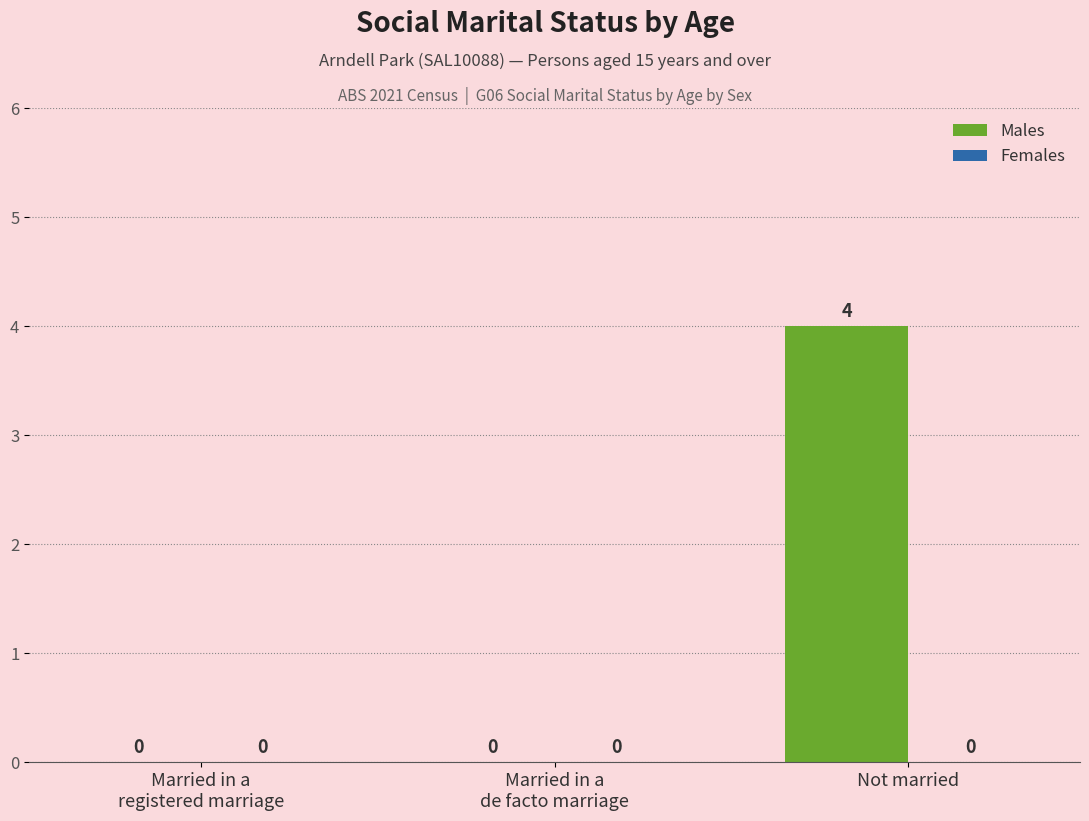

The value at Not married is 4. True or false?

True